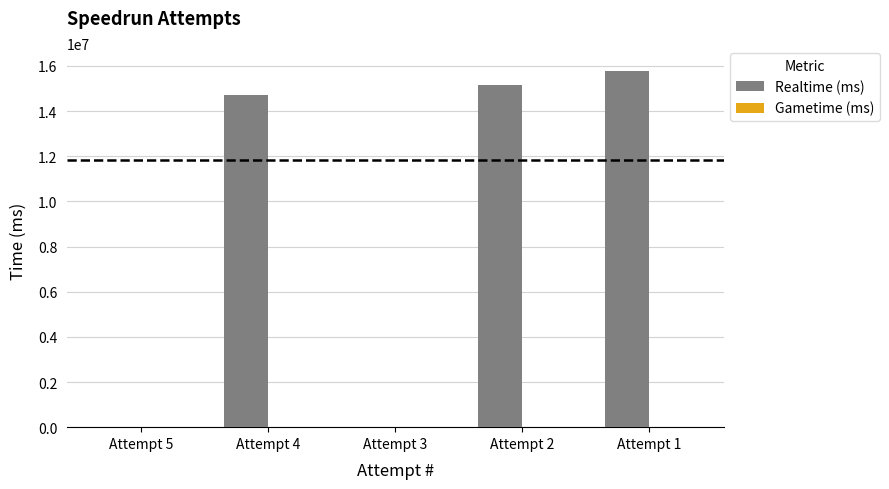

Are the bars horizontal?

No